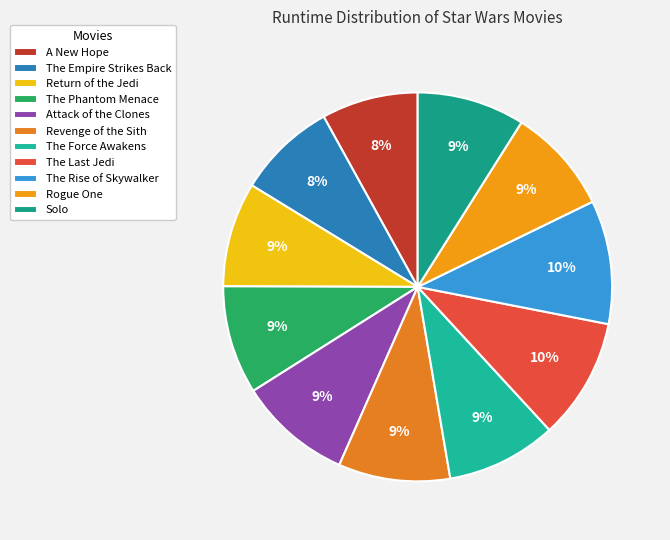

To the nearest percent, what is the difference between the largest and smallest slice percentages?

2%